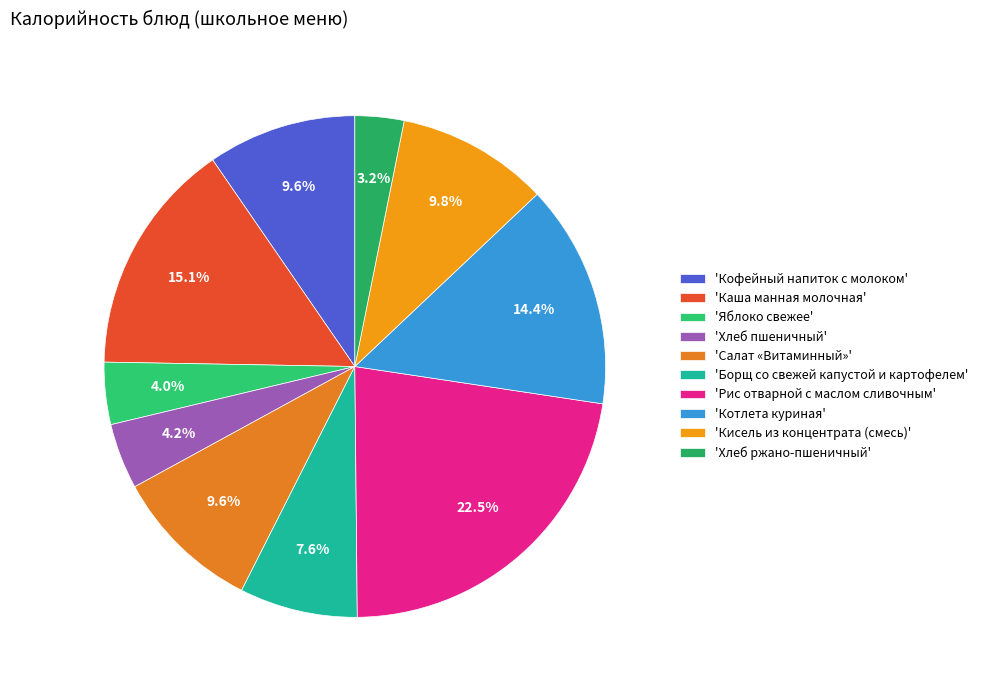

Count the number of slices in the pie.

10